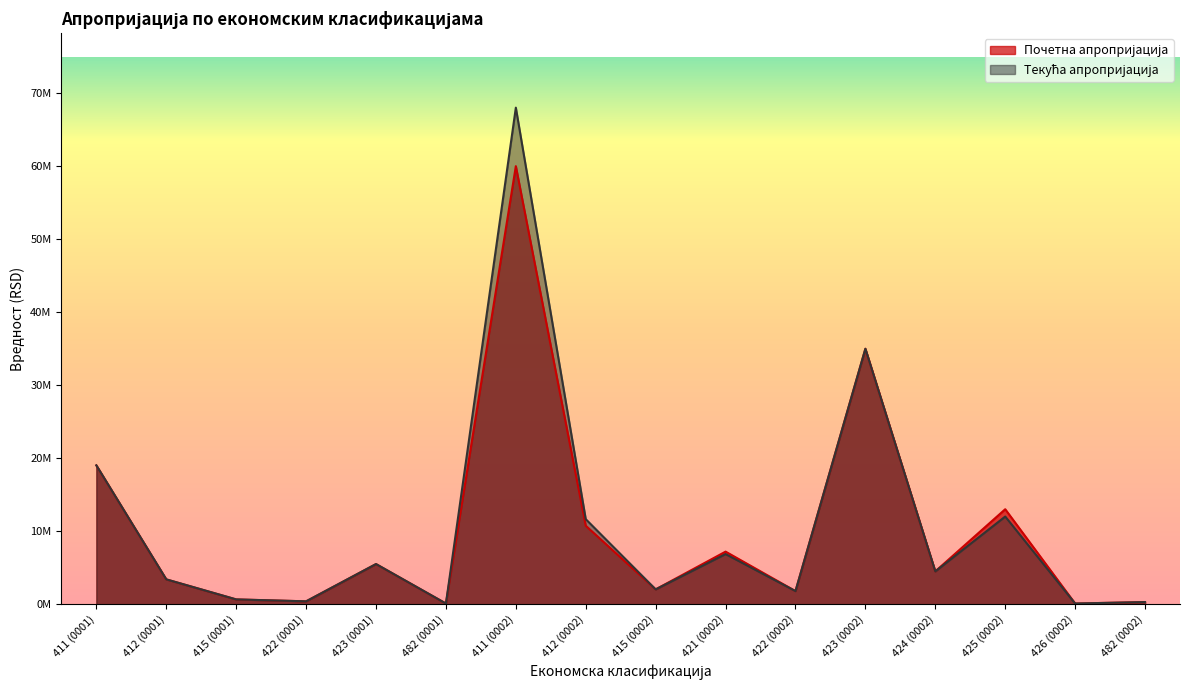

Does the chart have visible grid lines?

No